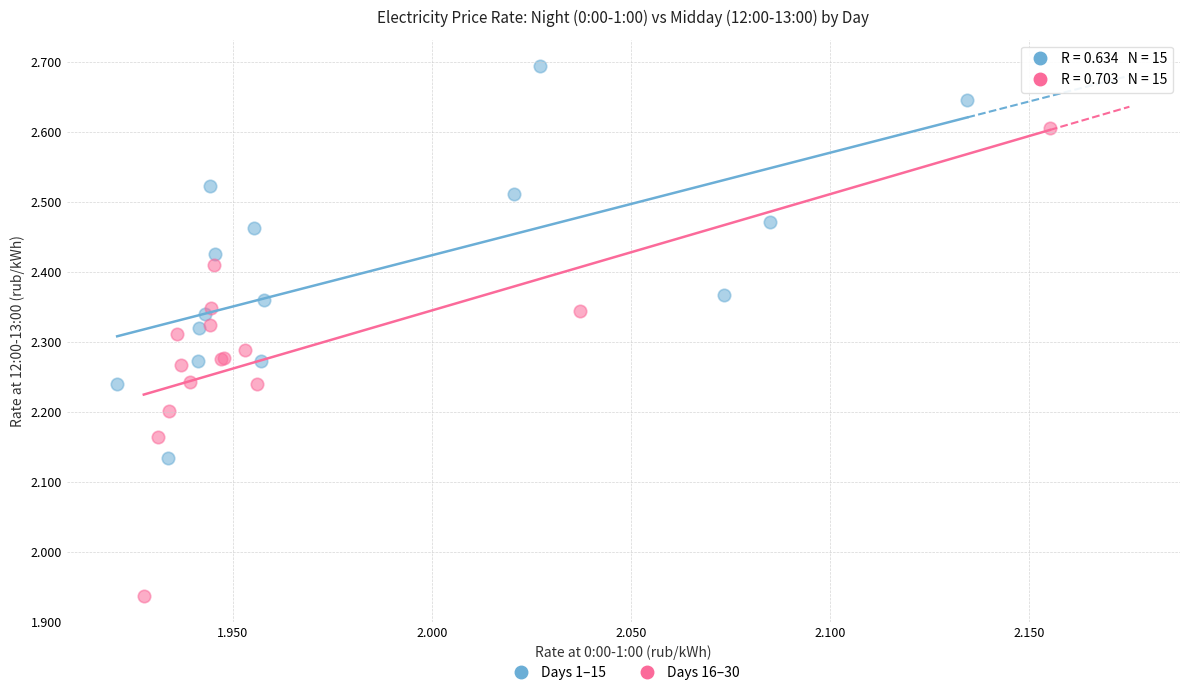

Which series has the widest spread of Y values?

Days 16–30